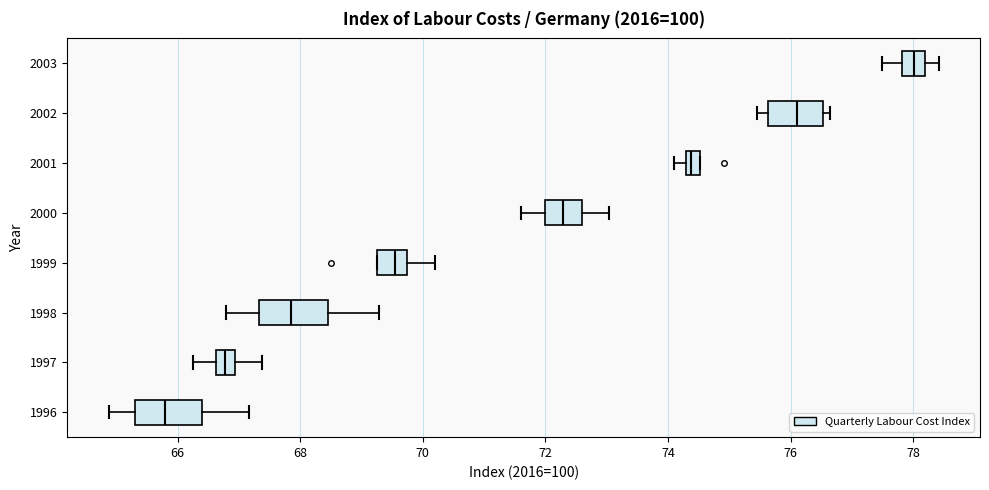

Which box's median line is the furthest to the left?

1996